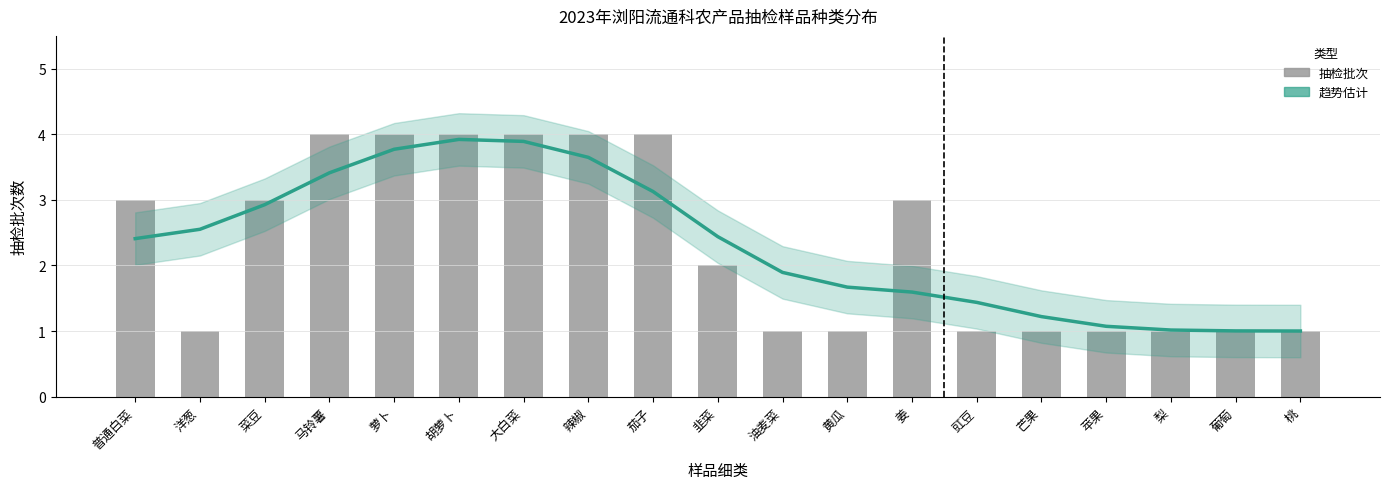

Read the 抽检批次 value at 葡萄.

1.0